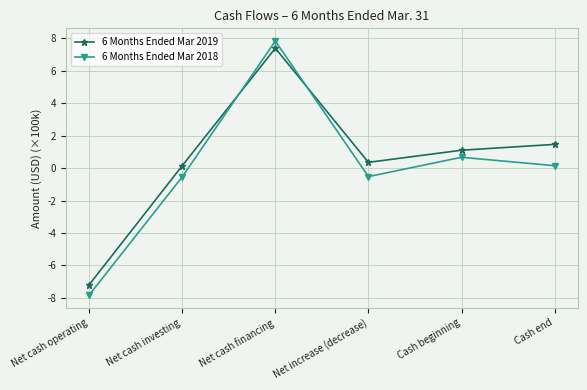

Which category has the highest value across all series?

Net cash financing